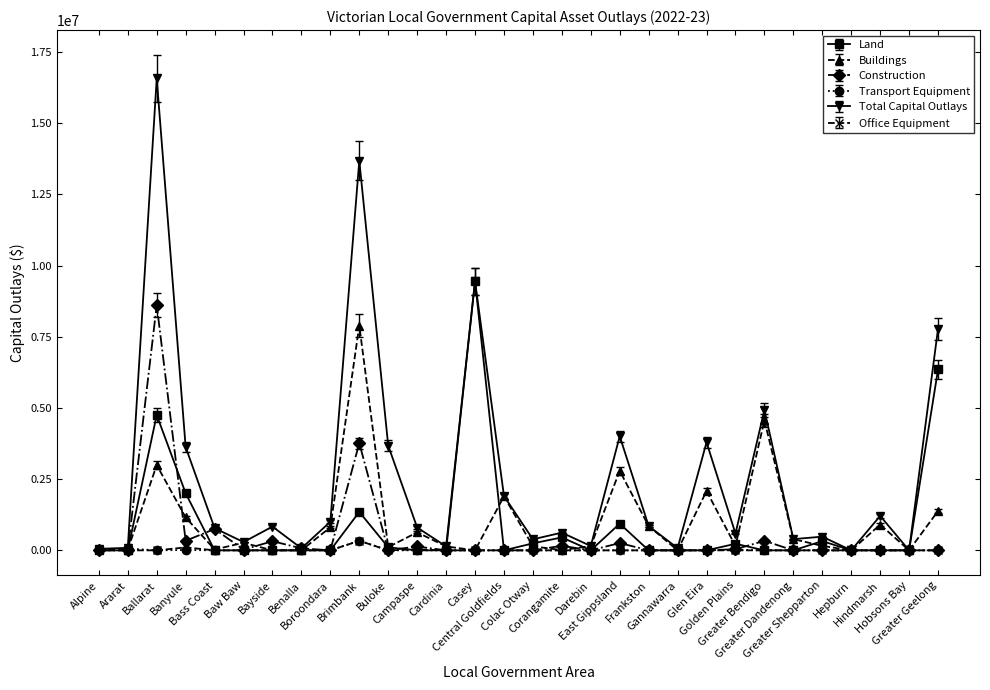

At which category is the sum across all series the highest?

Ballarat